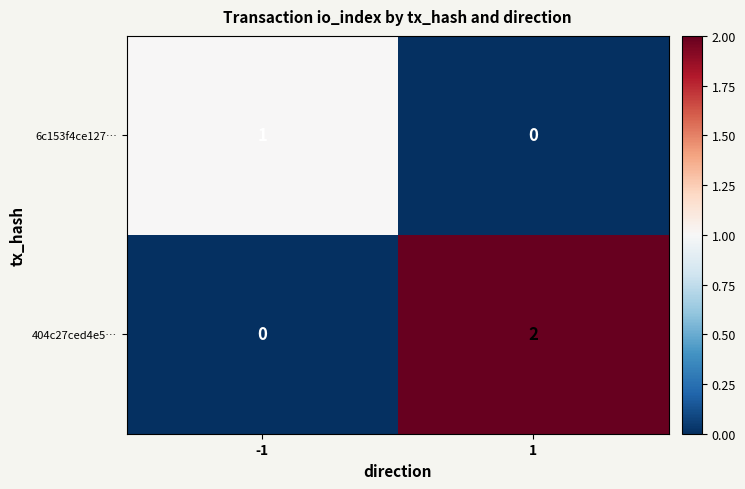

The 6c153f4ce127… series shows 2 at -1. True or false?

False